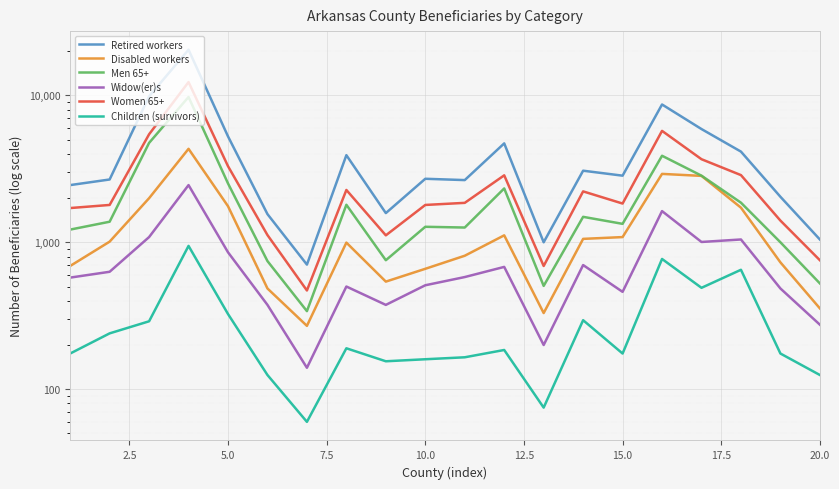

True or false: Men 65+ and Widow(er)s cross at least once.

False